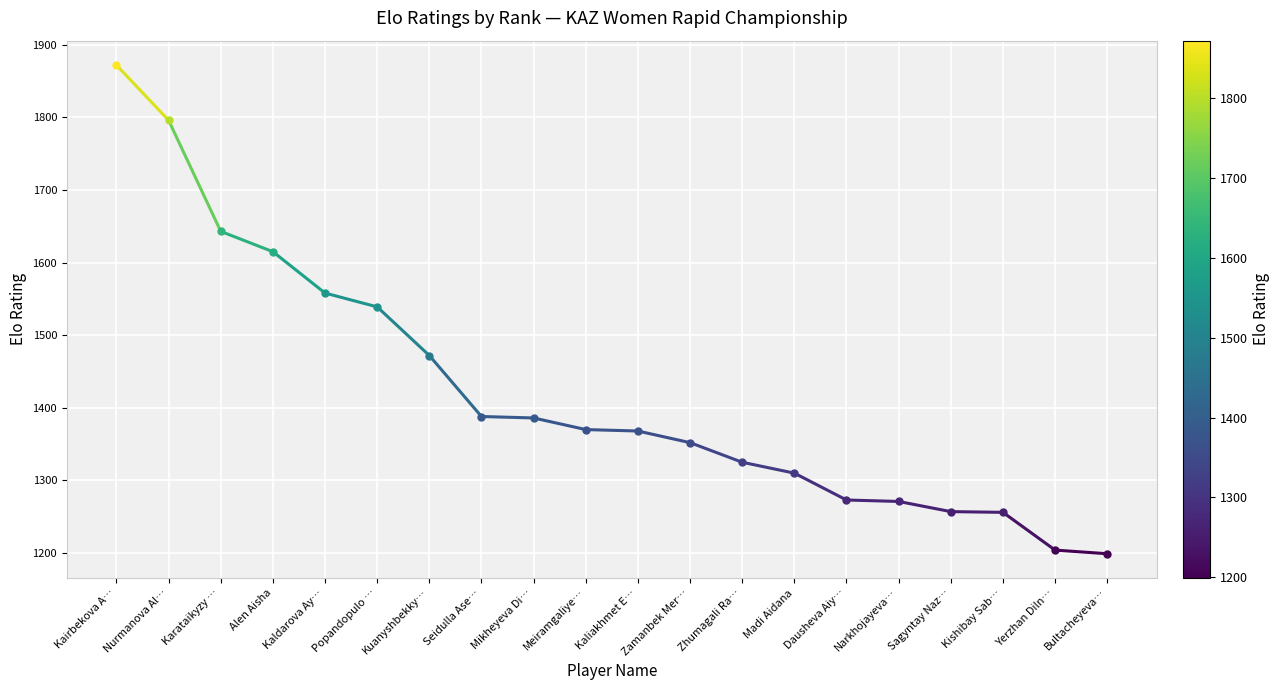

List the labels in order of value, largest first.

Kairbekova A…, Nurmanova Al…